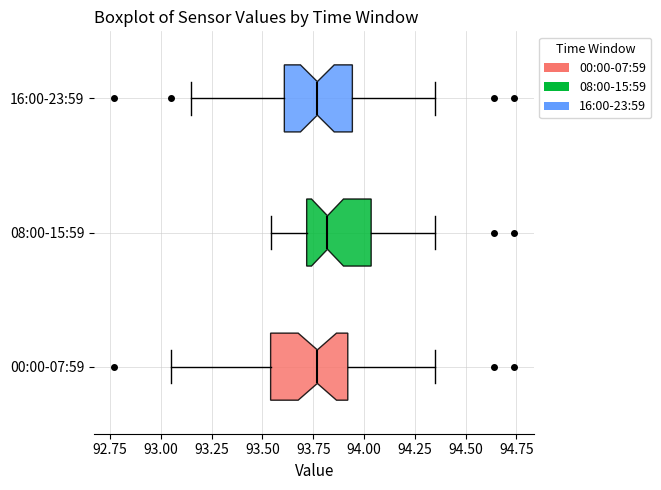

Reading bottom to top, read every box against the x-axis: the position of its median line, the range the box covers, and the ends of its whiskers. The values are not printed on the chart, so give them approximately, as read against the axis.

00:00-07:59: median 93.75, box 93.55 to 93.90, whiskers 93.05 to 94.35
08:00-15:59: median 93.80, box 93.70 to 94.05, whiskers 93.55 to 94.35
16:00-23:59: median 93.75, box 93.60 to 93.95, whiskers 93.15 to 94.35